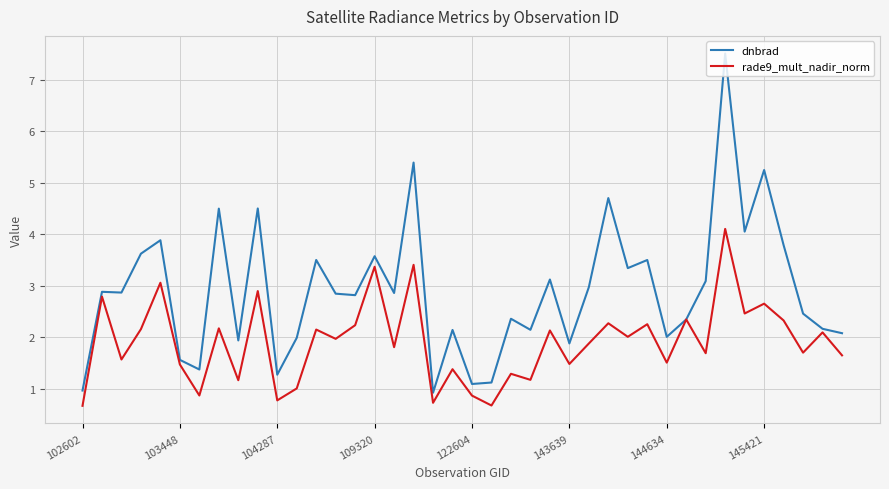

Rank the series by their average value, from highest to lowest.

dnbrad, rade9_mult_nadir_norm